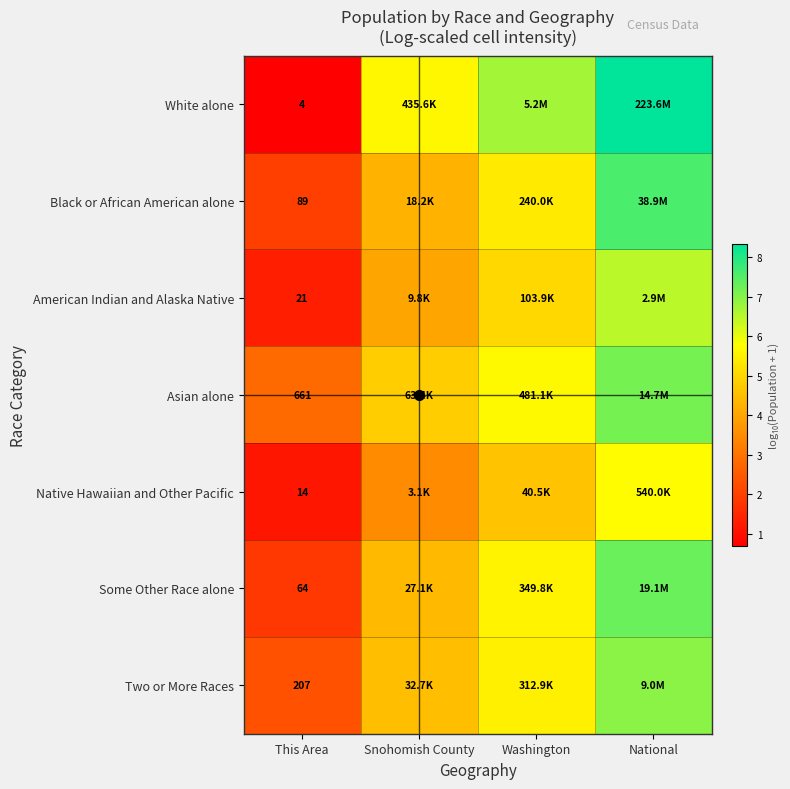

Which series has the widest spread of values?

White alone